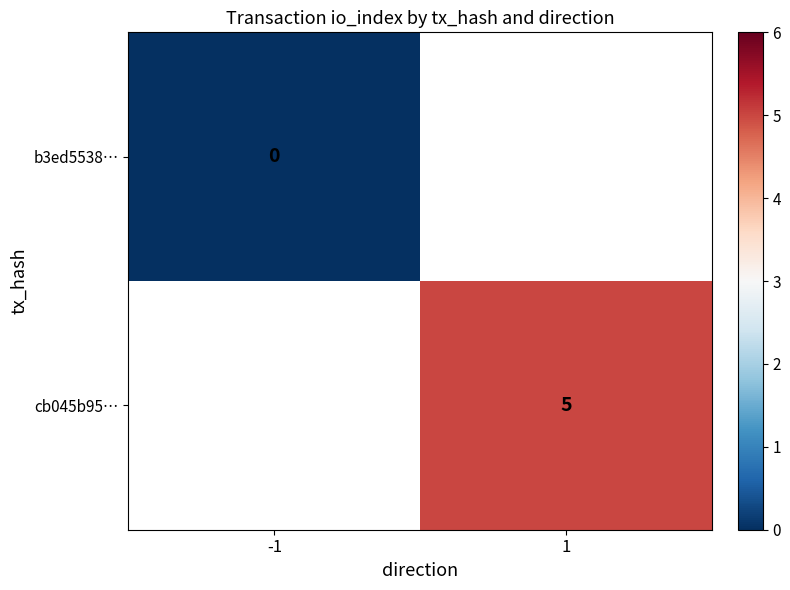

Is the value of b3ed5538… at -1 greater than the value of cb045b95… at 1?

No